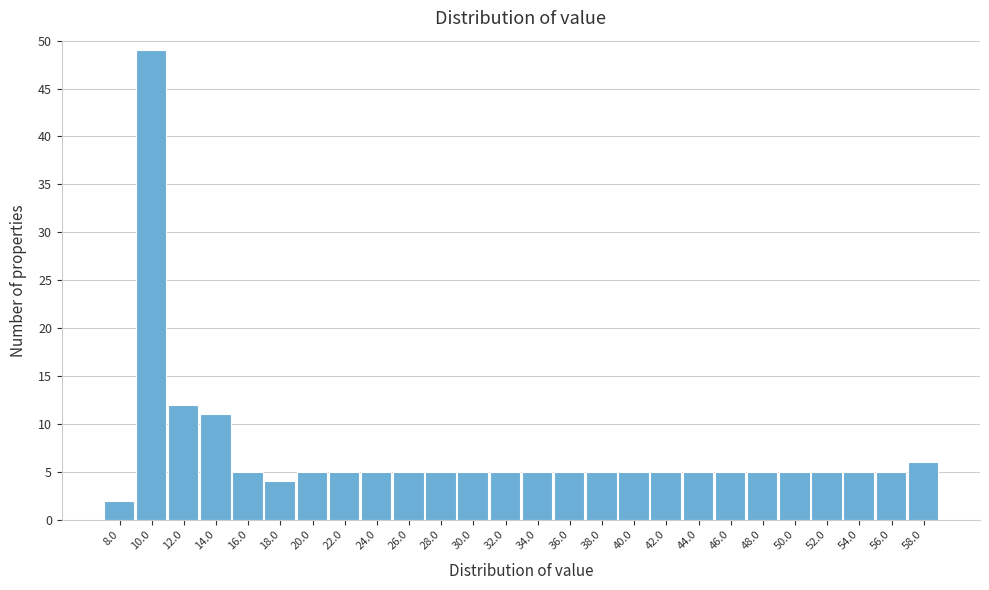

Reading right to left, extract all data points from this chart.

58.0=6	56.0=5	54.0=5	52.0=5	50.0=5	48.0=5	46.0=5	44.0=5	42.0=5	40.0=5	38.0=5	36.0=5	34.0=5	32.0=5	30.0=5	28.0=5	26.0=5	24.0=5	22.0=5	20.0=5	18.0=4	16.0=5	14.0=11	12.0=12	10.0=49	8.0=2